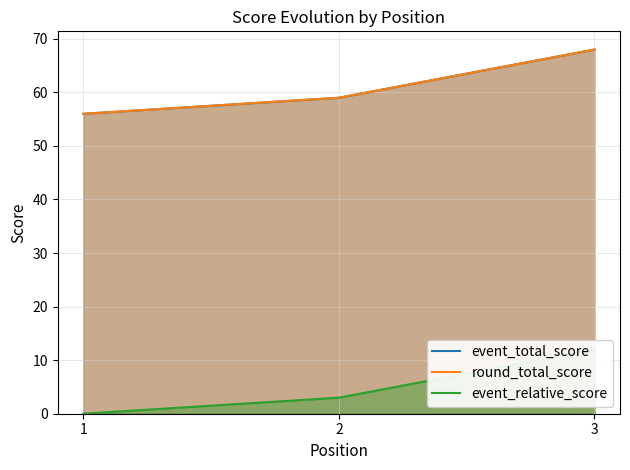

Reading left to right, extract all data points from this chart.

event_total_score: 1=56	2=59	3=68
round_total_score: 1=56	2=59	3=68
event_relative_score: 1=0	2=3	3=12